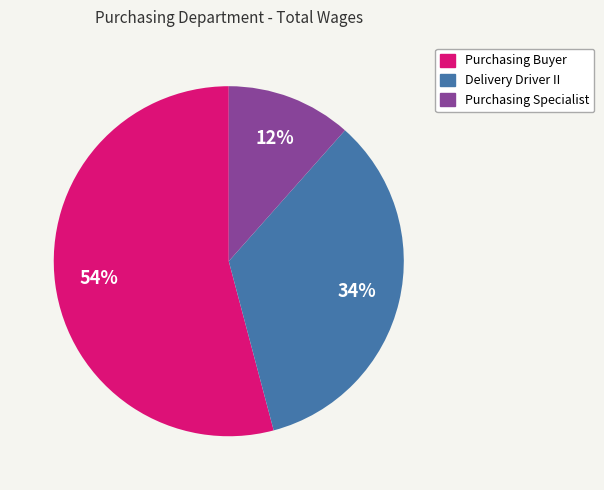

To the nearest percent, what is the average slice percentage?

33%